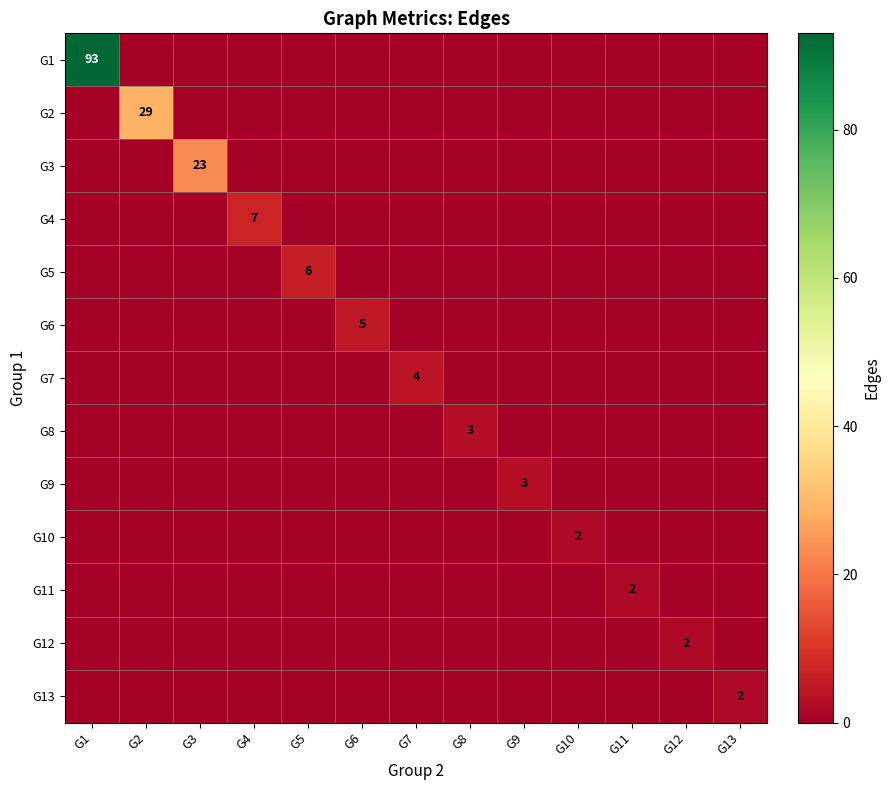

Which has a higher value, G1 or G12?

G1